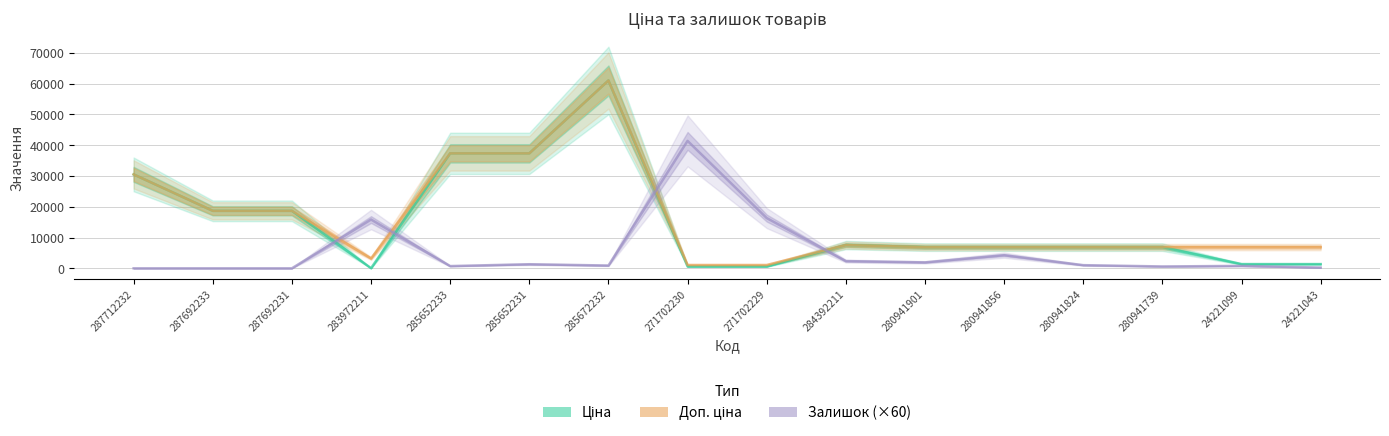

Is it true that Ціна equals 8035.3 at 287692233?

False